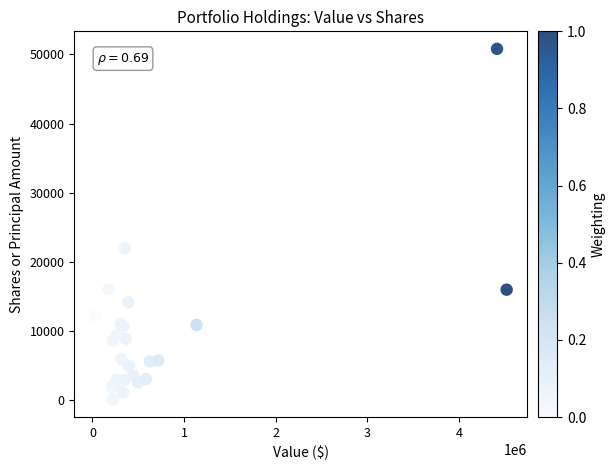

What Y value in the scatter plot is closest to 25461?

22000